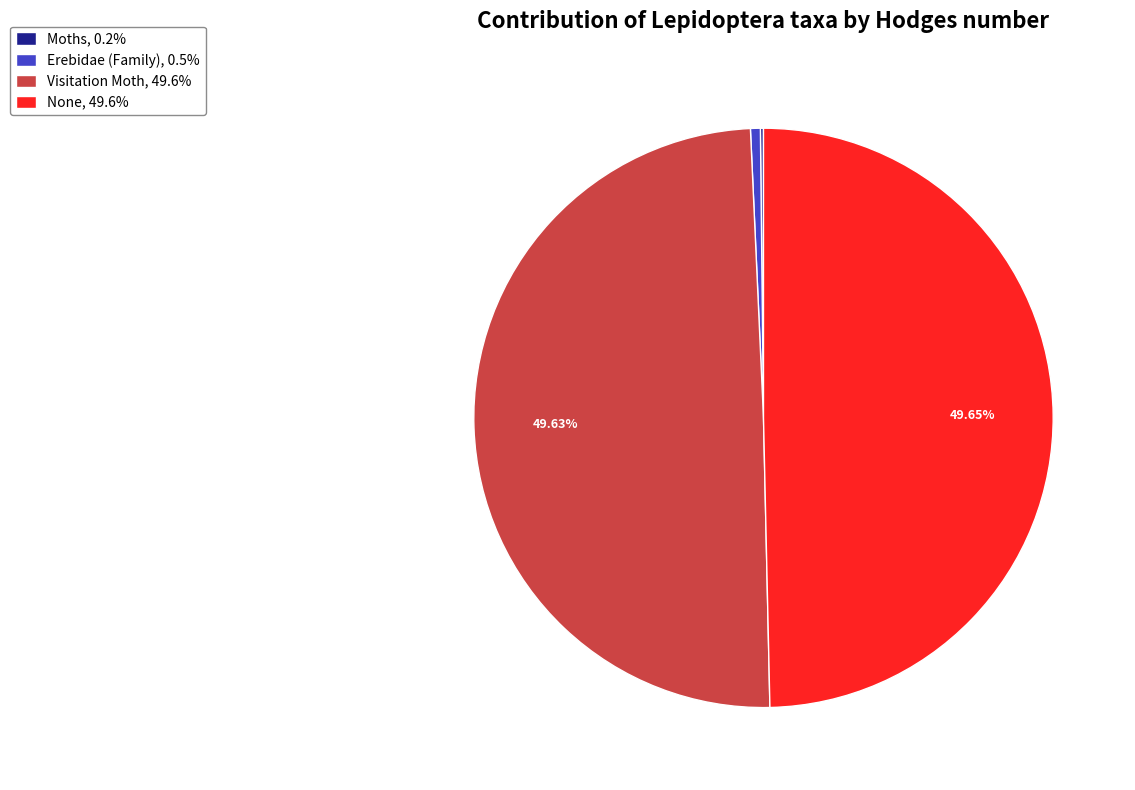

Is there any slice that represents more than half of the pie?

No